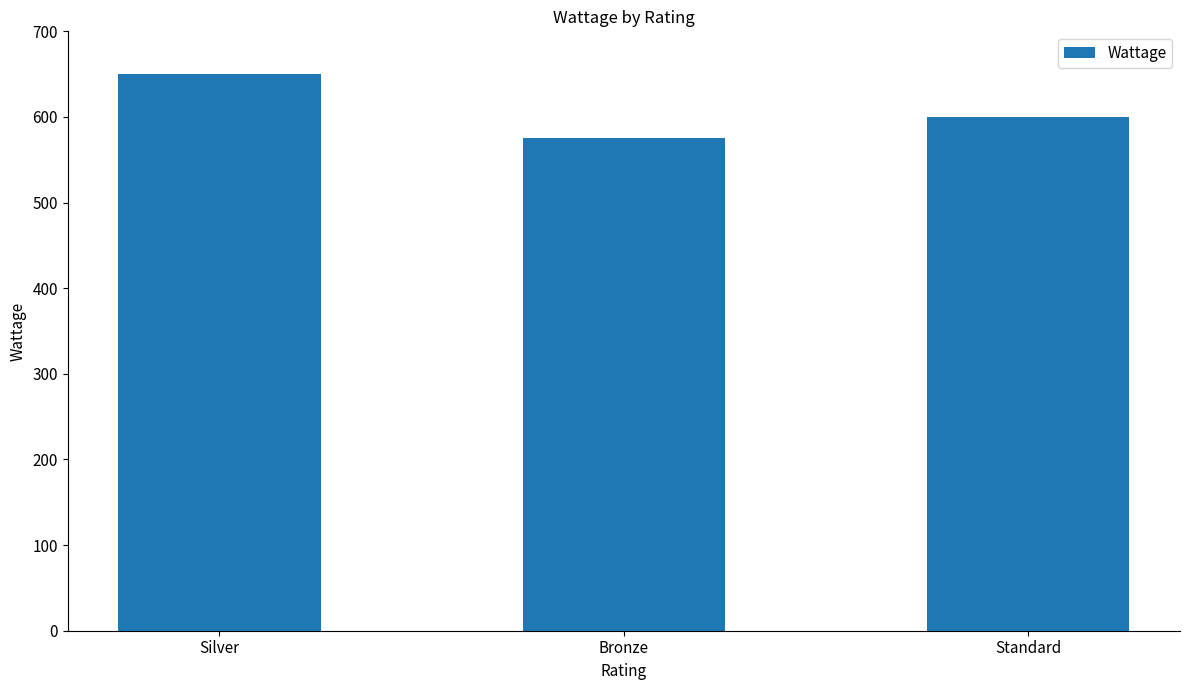

List the labels in order of value, smallest first.

Bronze, Standard, Silver